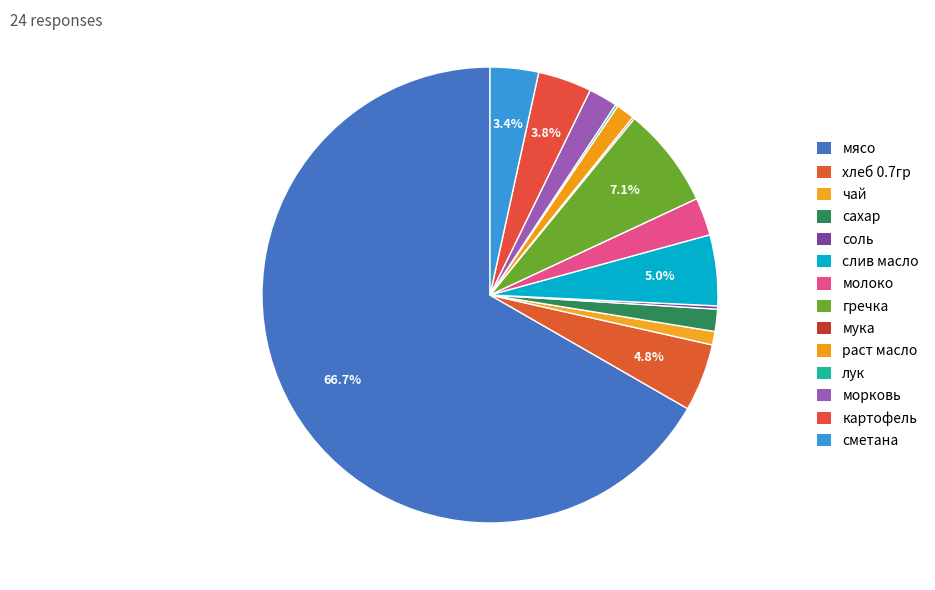

How much of the chart is everything except молоко?

97.3%